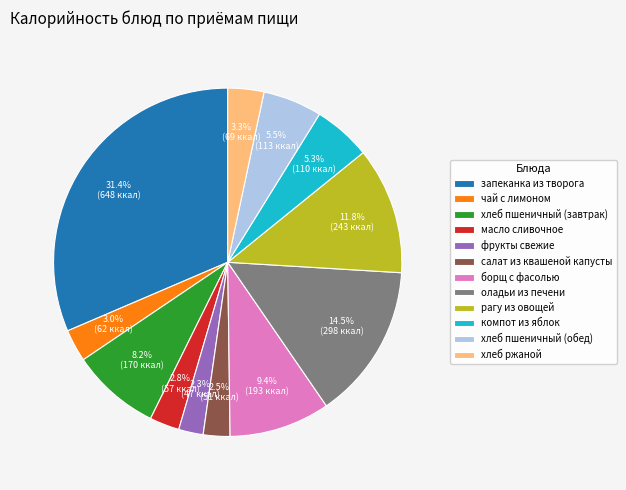

What is the ratio of the value at фрукты свежие to the value at оладьи из печени?

0.2